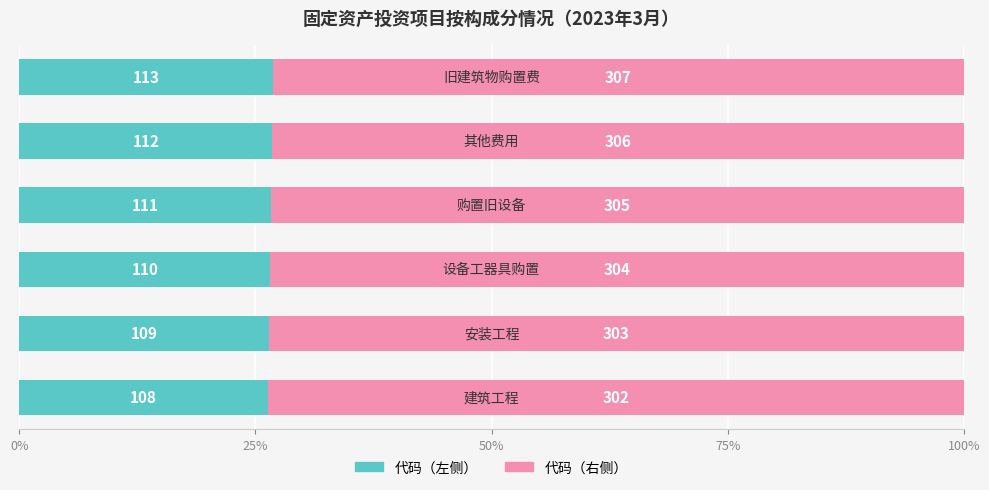

What are all the series names shown in the legend?

代码（左侧）, 代码（右侧）